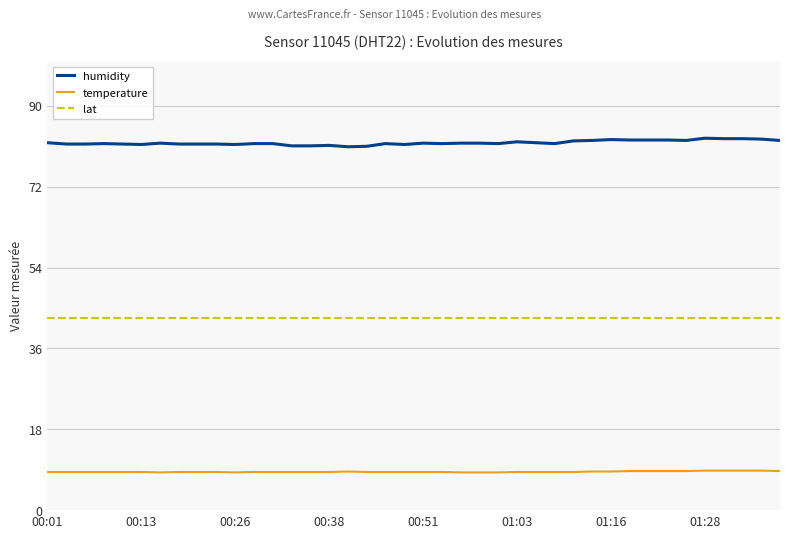

Read the lat value at 22.

42.7